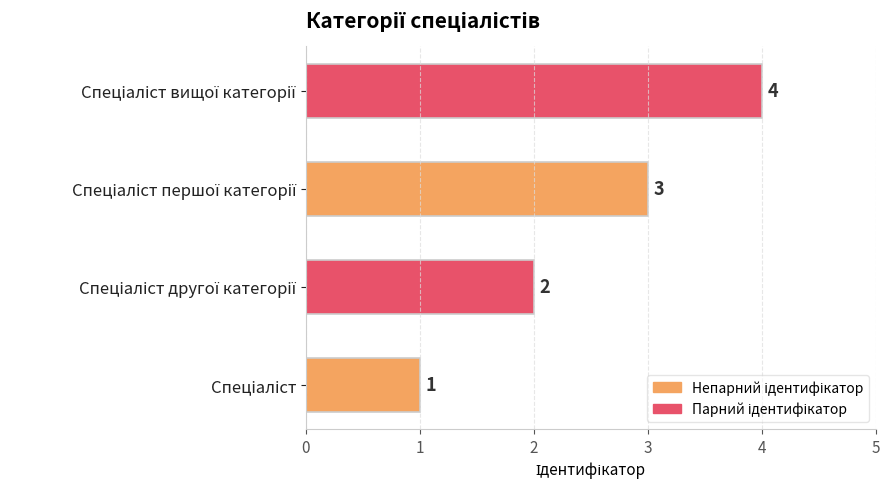

How many values are between 2 and 4?

3